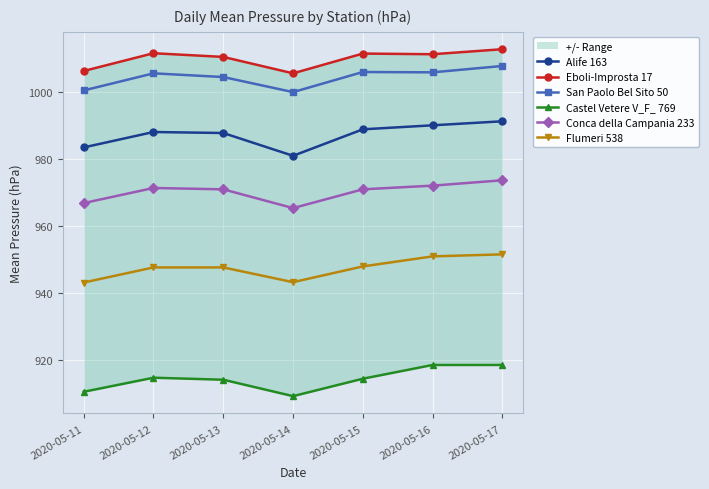

At which category does Castel Vetere V_F_ 769 reach its first local peak?

2020-05-12